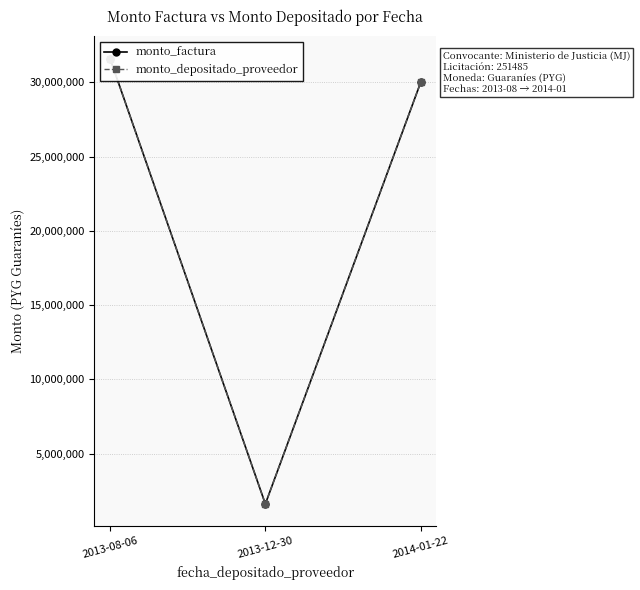

Reading left to right, extract all data points from this chart.

monto_factura: 31603110	1603110	30000000
monto_depositado_proveedor: 31603110	1603110	30000000